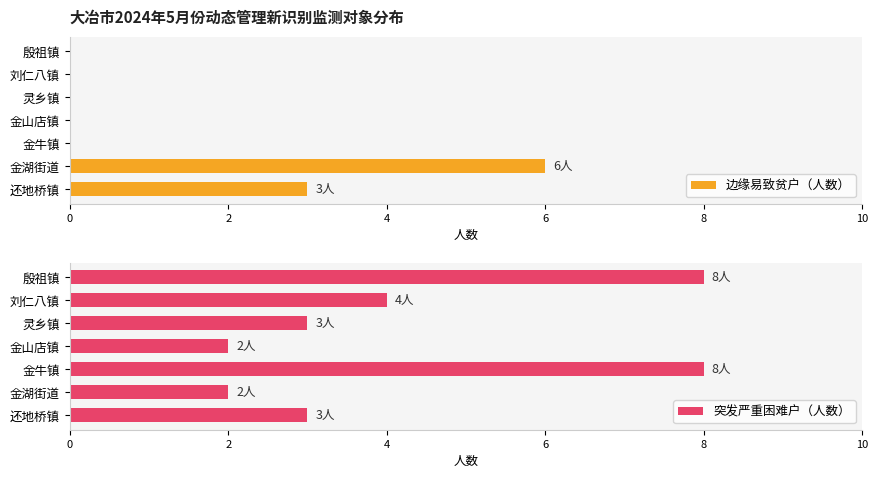

What is the sum of all 边缘易致贫户（人数） values?

9